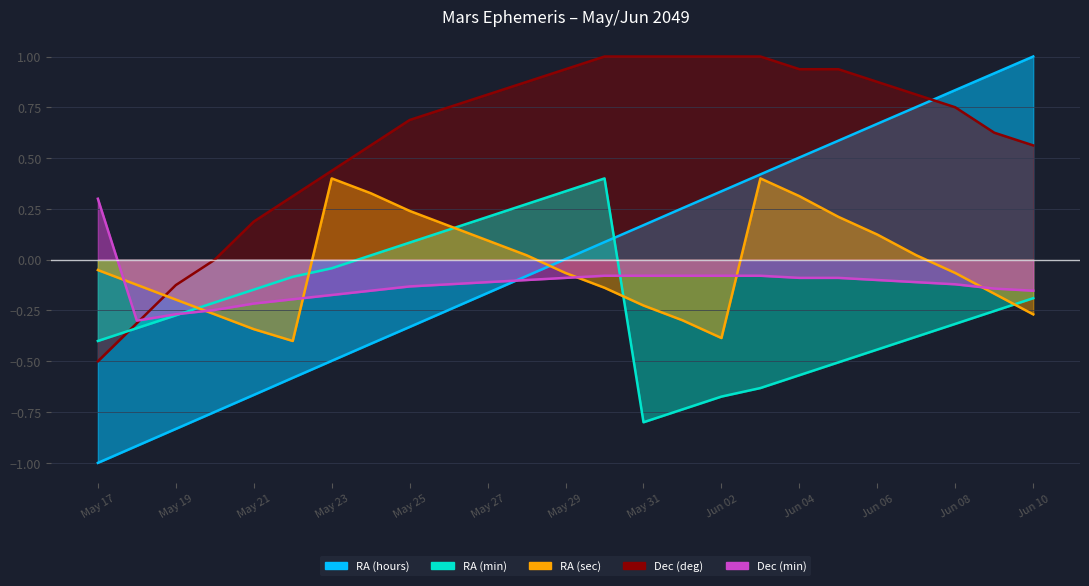

Count the number of categories in the chart.

25